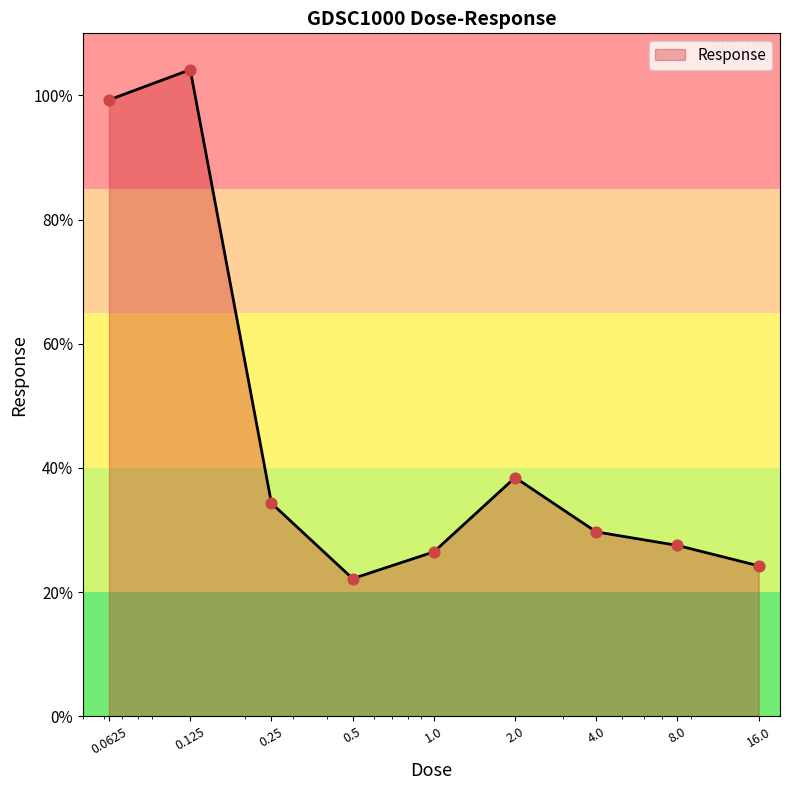

What is the difference between the maximum and minimum values?

82.0